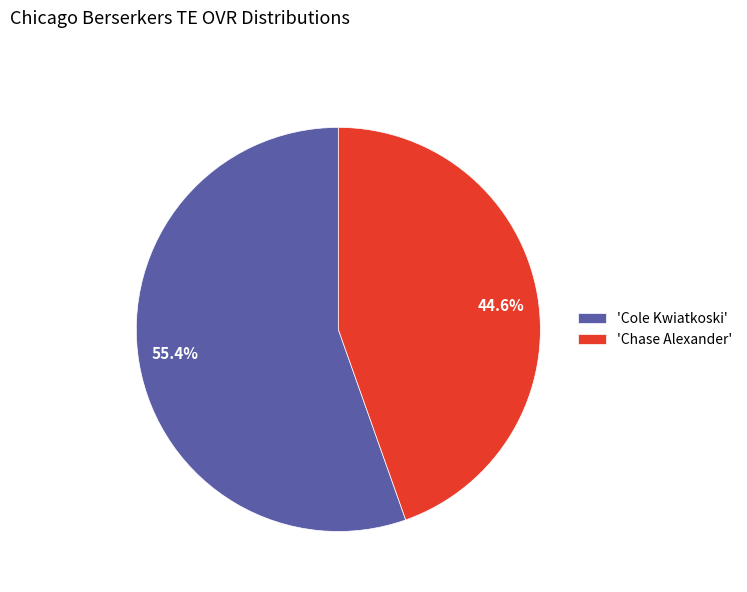

Which slice represents more than half of the pie?

'Cole Kwiatkoski'